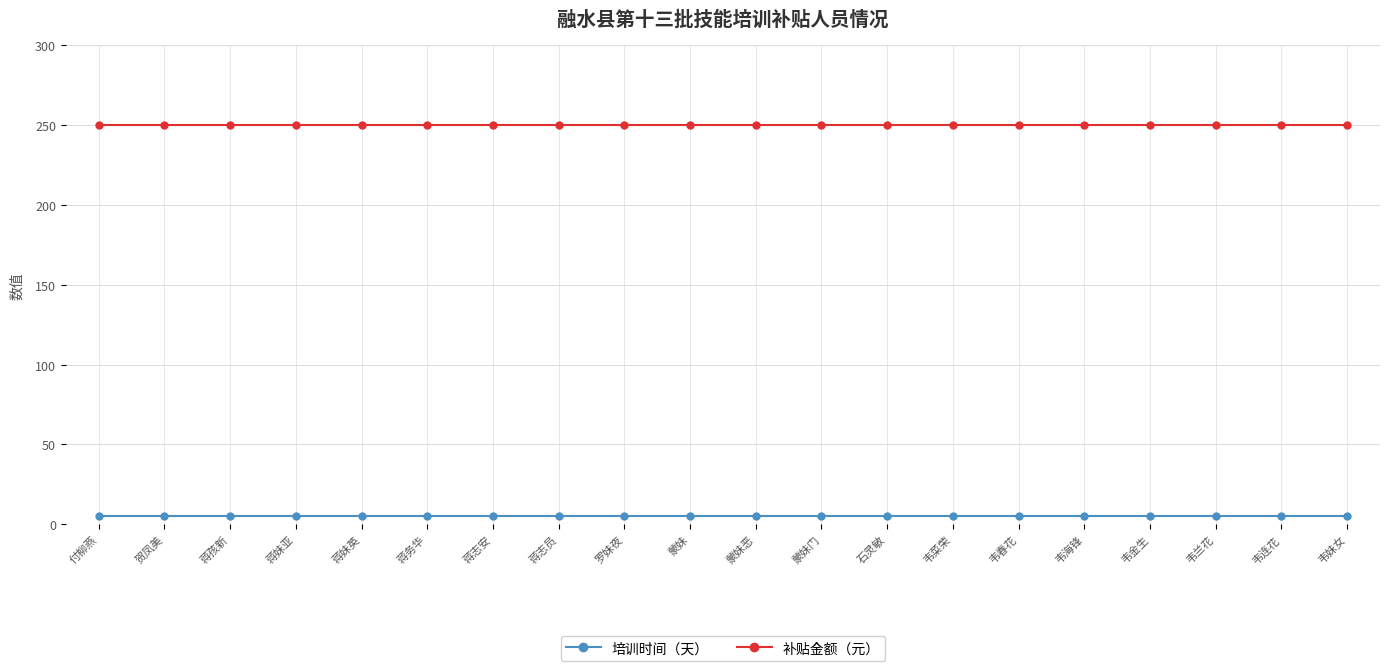

True or false: 培训时间（天） and 补贴金额（元） intersect in this chart.

False